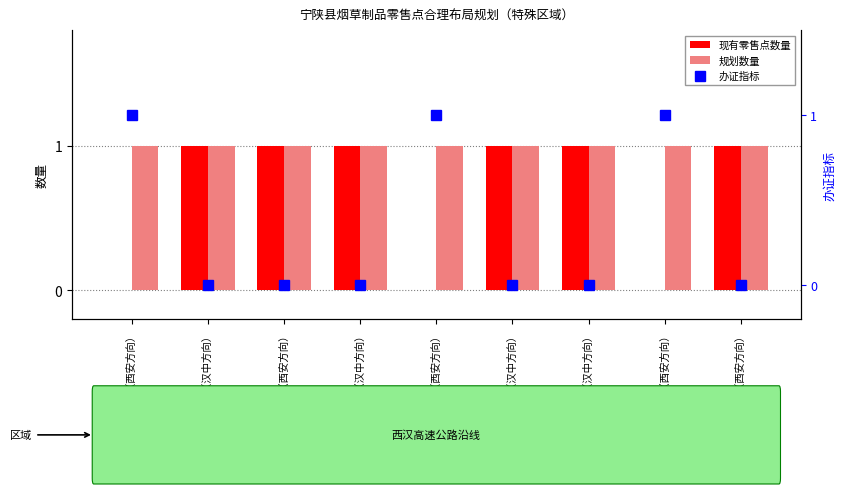

Reading left to right, list all the values displayed in this chart.

现有零售点数量: 秦岭服务区（西安方向）=0	秦岭服务区（汉中方向）=1	油房坪停车区（西安方向）=1	油房坪停车区（汉中方向）=1	宁陕服务区（西安方向）=0	宁陕服务区（汉中方向）=1	庙沟停车区（汉中方向）=1	黑虎崖停车区（西安方向）=0	双河停车区（西安方向）=1
规划数量: 秦岭服务区（西安方向）=1	秦岭服务区（汉中方向）=1	油房坪停车区（西安方向）=1	油房坪停车区（汉中方向）=1	宁陕服务区（西安方向）=1	宁陕服务区（汉中方向）=1	庙沟停车区（汉中方向）=1	黑虎崖停车区（西安方向）=1	双河停车区（西安方向）=1
办证指标: 秦岭服务区（西安方向）=1	秦岭服务区（汉中方向）=0	油房坪停车区（西安方向）=0	油房坪停车区（汉中方向）=0	宁陕服务区（西安方向）=1	宁陕服务区（汉中方向）=0	庙沟停车区（汉中方向）=0	黑虎崖停车区（西安方向）=1	双河停车区（西安方向）=0